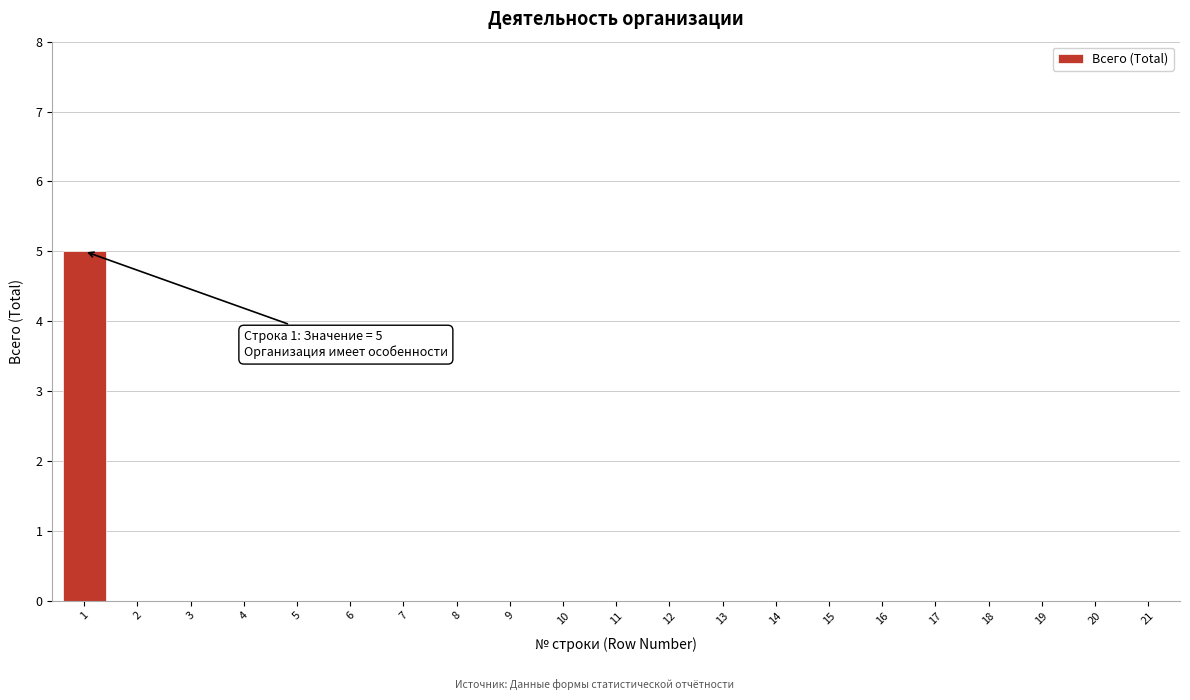

Reading left to right, transcribe all the data shown in this chart.

1=5	2=0	3=0	4=0	5=0	6=0	7=0	8=0	9=0	10=0	11=0	12=0	13=0	14=0	15=0	16=0	17=0	18=0	19=0	20=0	21=0